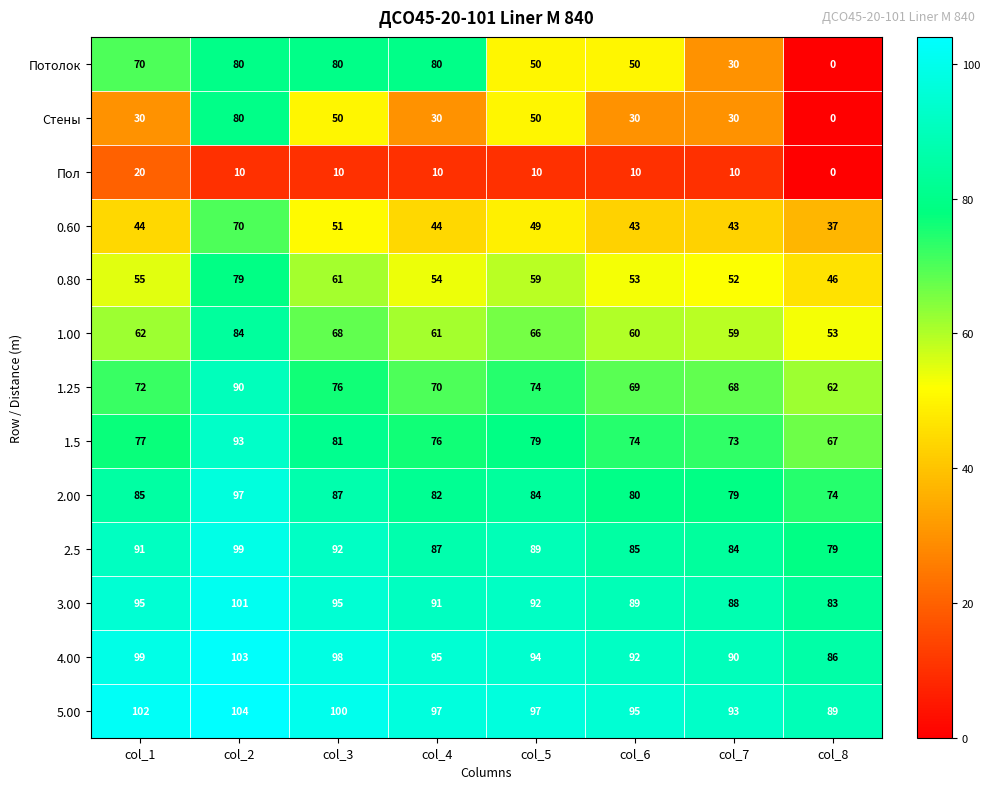

Where does the 2.5 series first go above 89?

col_1